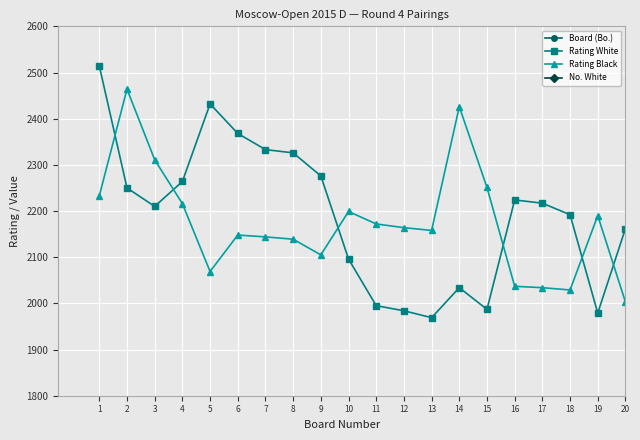

How many data points in No. White are above 19?

9